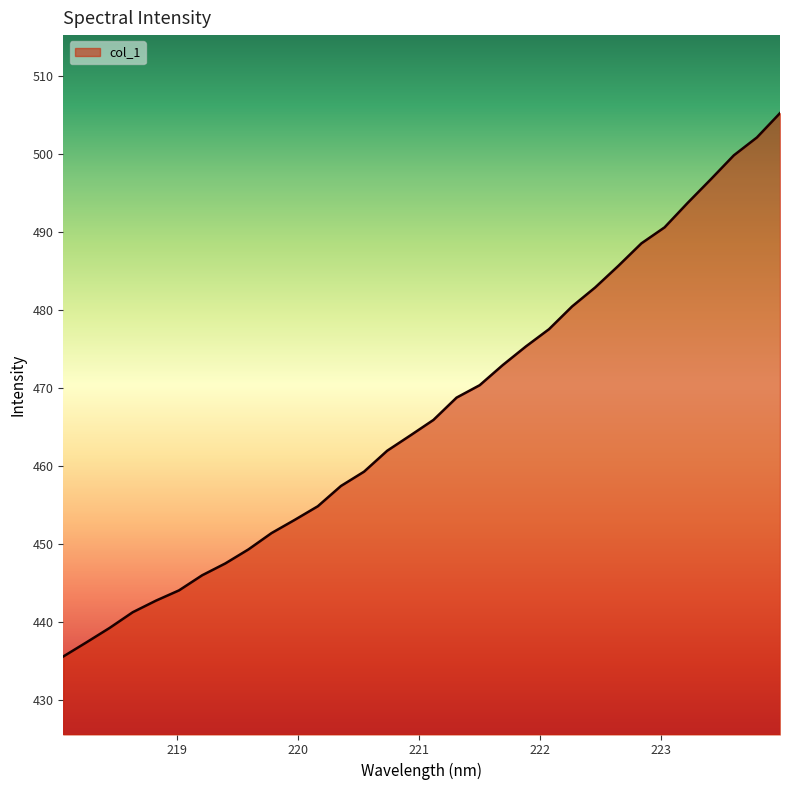

What is the smallest value displayed?

435.6